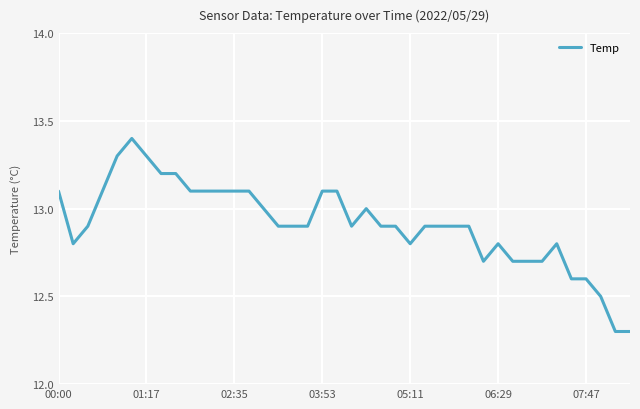

What is the difference between the maximum and minimum values?

1.1